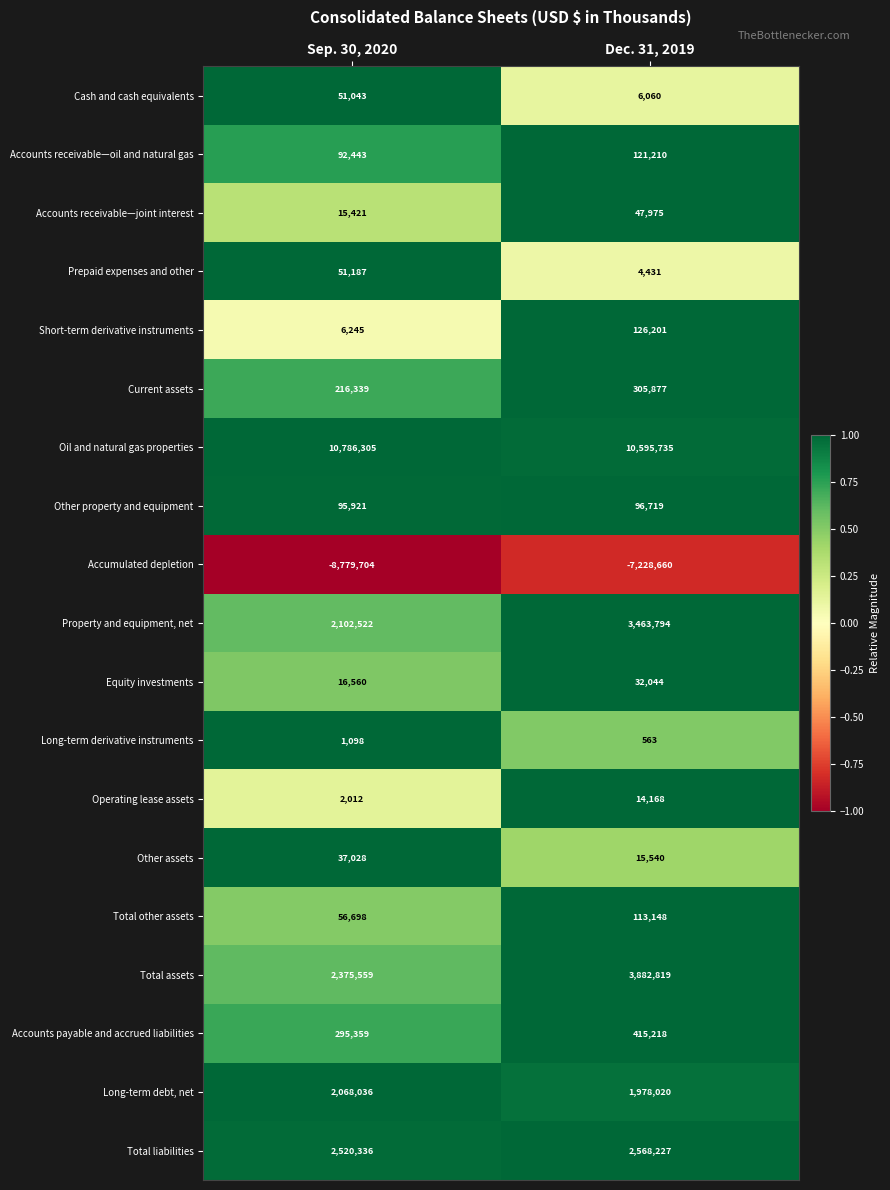

Between Sep. 30, 2020 and Dec. 31, 2019, which series saw the biggest shift?

Accumulated depletion